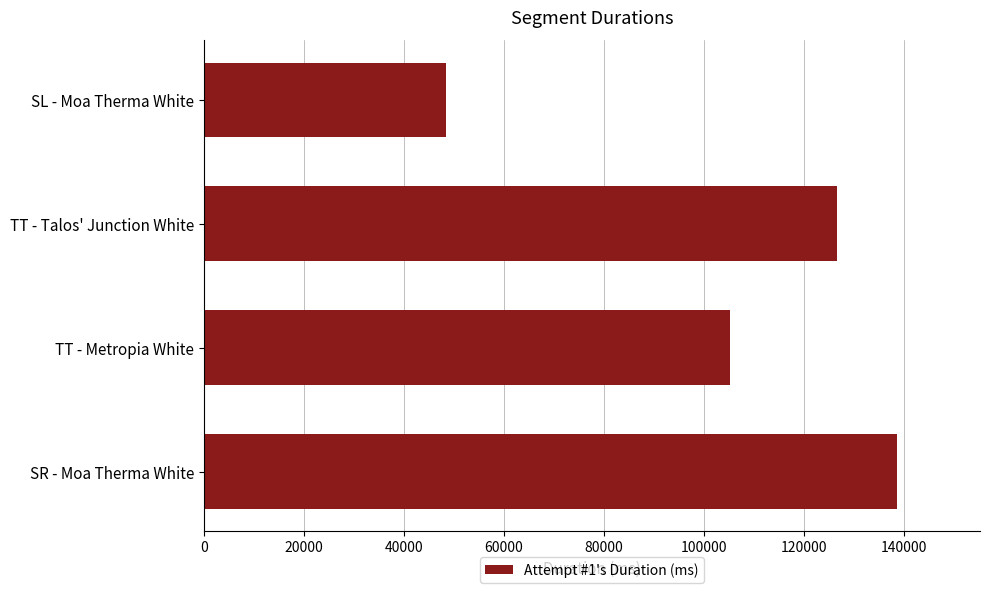

Reading bottom to top, extract all data points from this chart.

SR - Moa Therma White=138580	TT - Metropia White=105148	TT - Talos' Junction White=126601	SL - Moa Therma White=48343